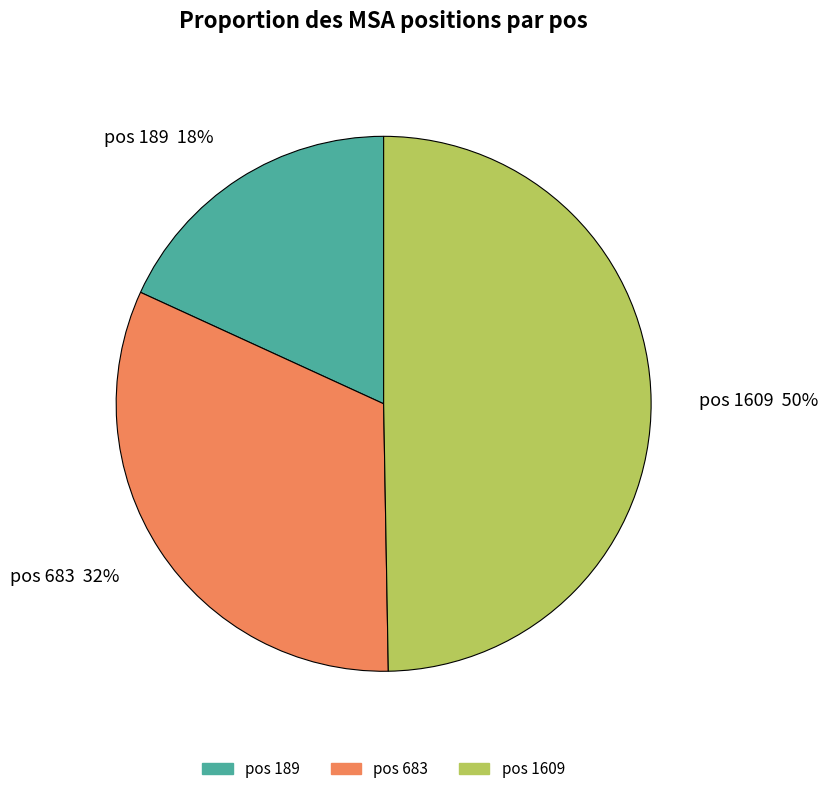

What is the ratio of the value at pos 189 18% to the value at pos 683 32%?

0.6